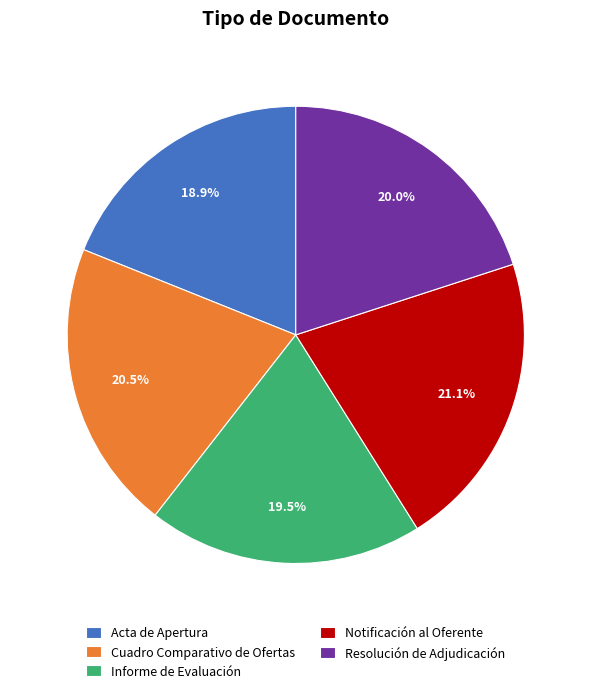

To the nearest percent, what portion does Acta de Apertura represent?

19%